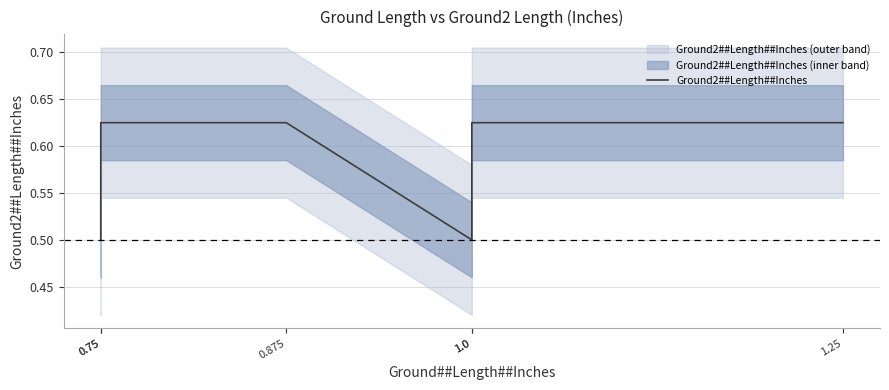

Where is the data nearest to the value 0?

0.75